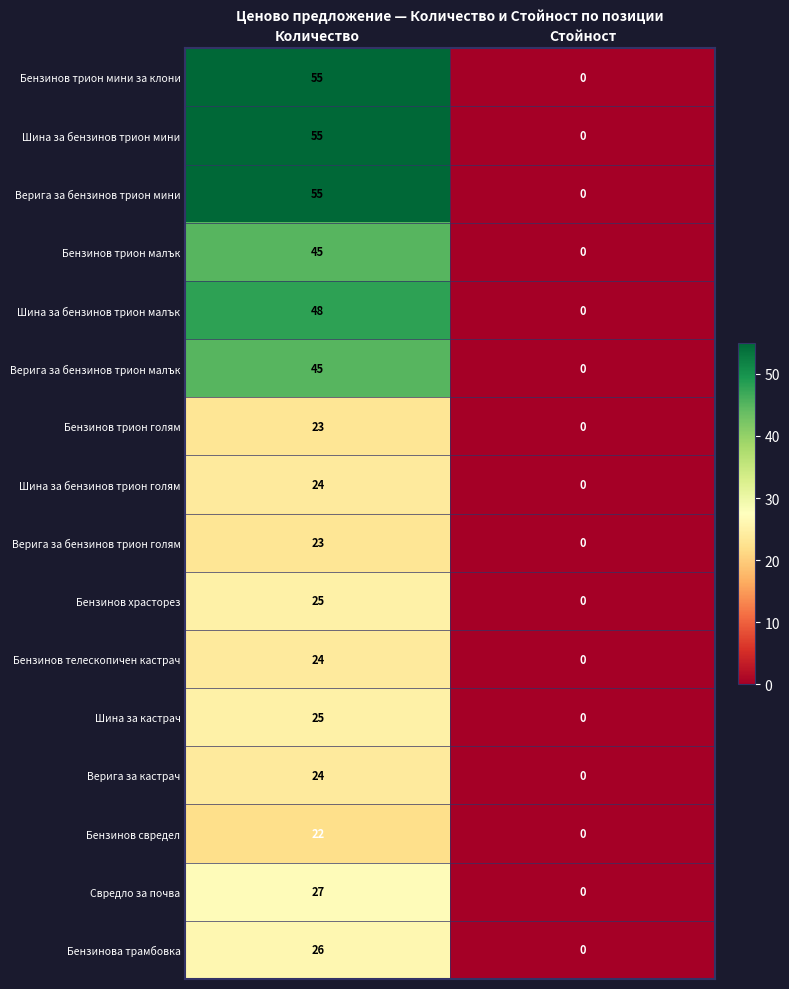

The value of Верига за кастрач at Стойност is 11. True or false?

False